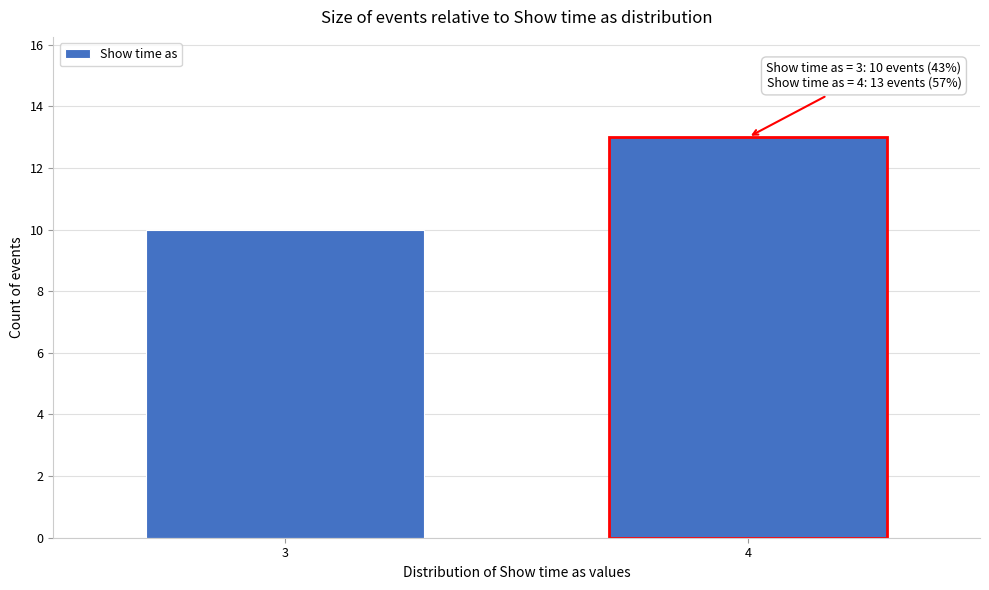

Reading left to right, transcribe all the data shown in this chart.

3=10	4=13